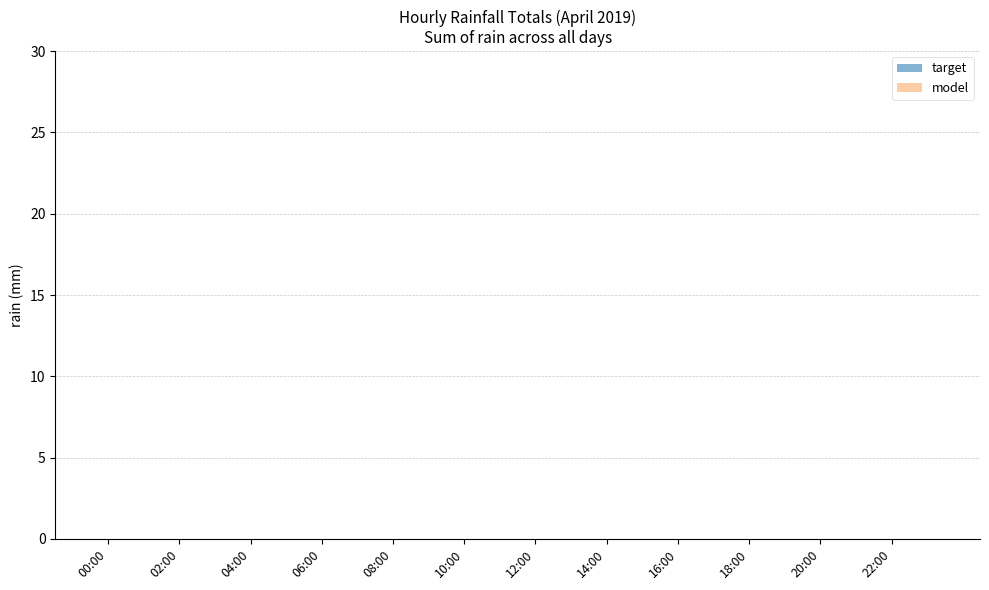

True or false: target has a value of 12 at 00:00.

False